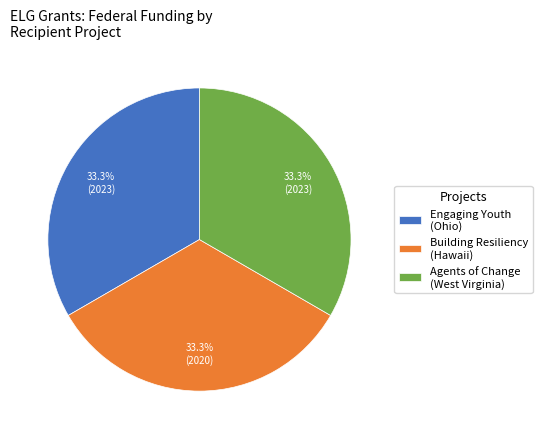

Is there any slice that represents more than half of the pie?

No